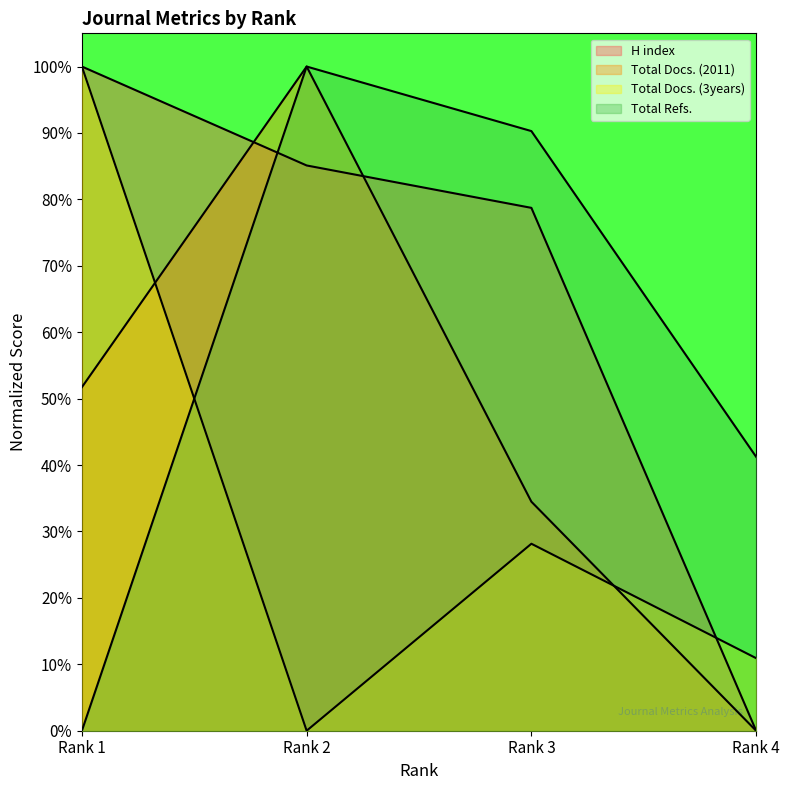

Is the value of H index at Rank 4 greater than the value of Total Docs. (3years) at Rank 4?

No